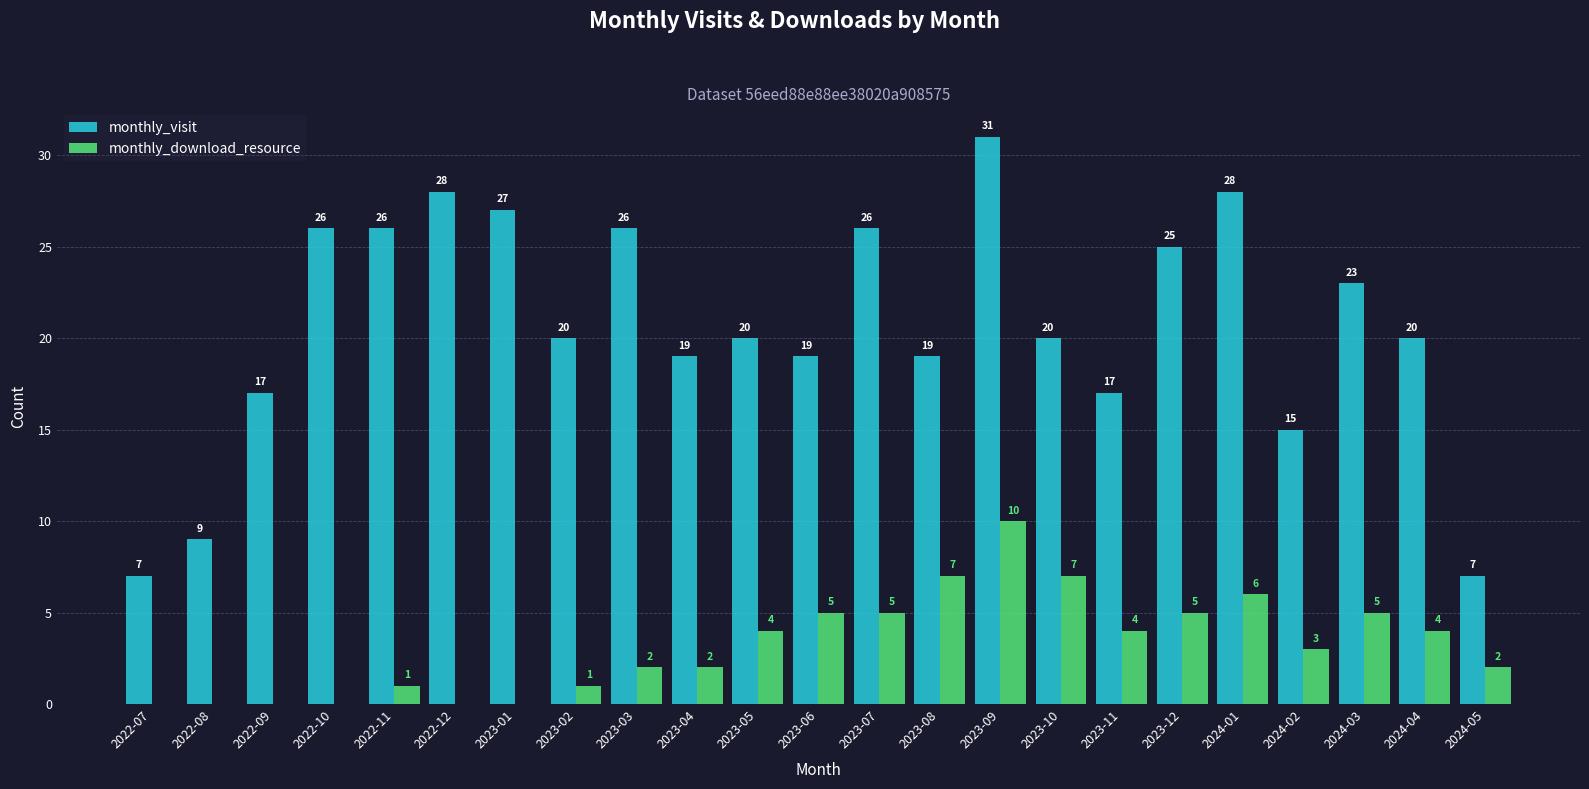

Which label corresponds to the largest value in the chart?

2023-09